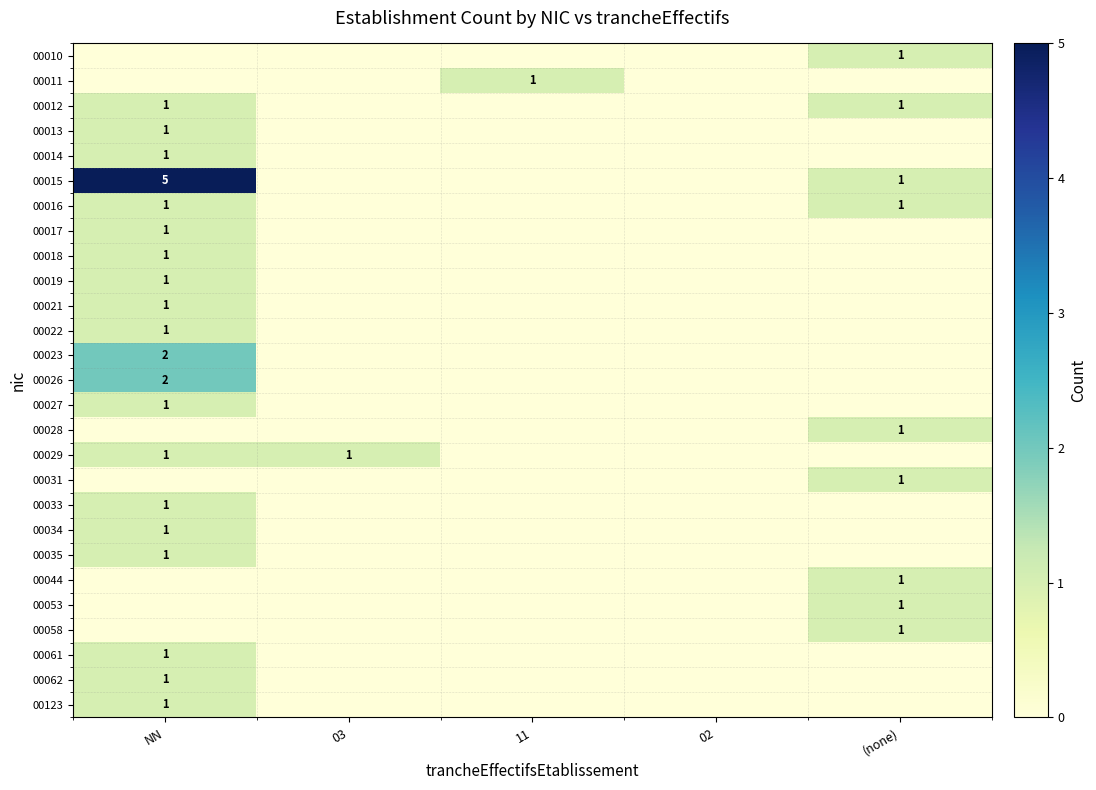

Which series has the widest spread of values?

00015